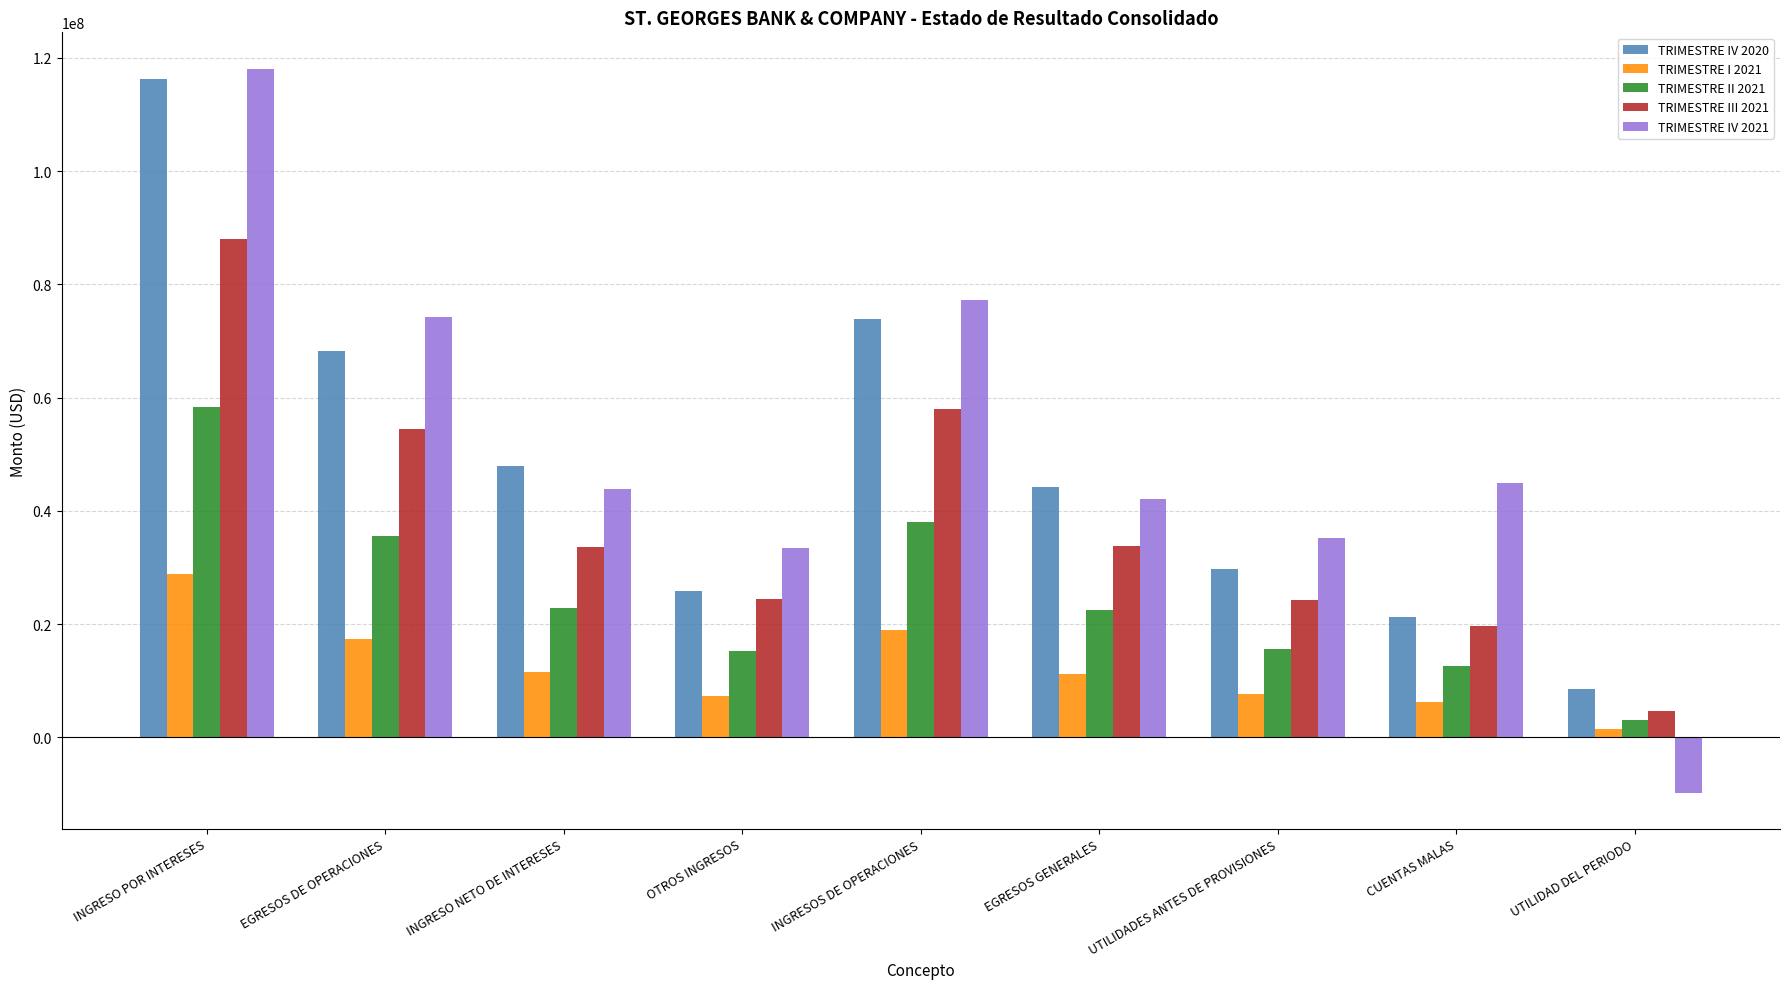

Which series has the largest range (max minus min)?

TRIMESTRE IV 2021